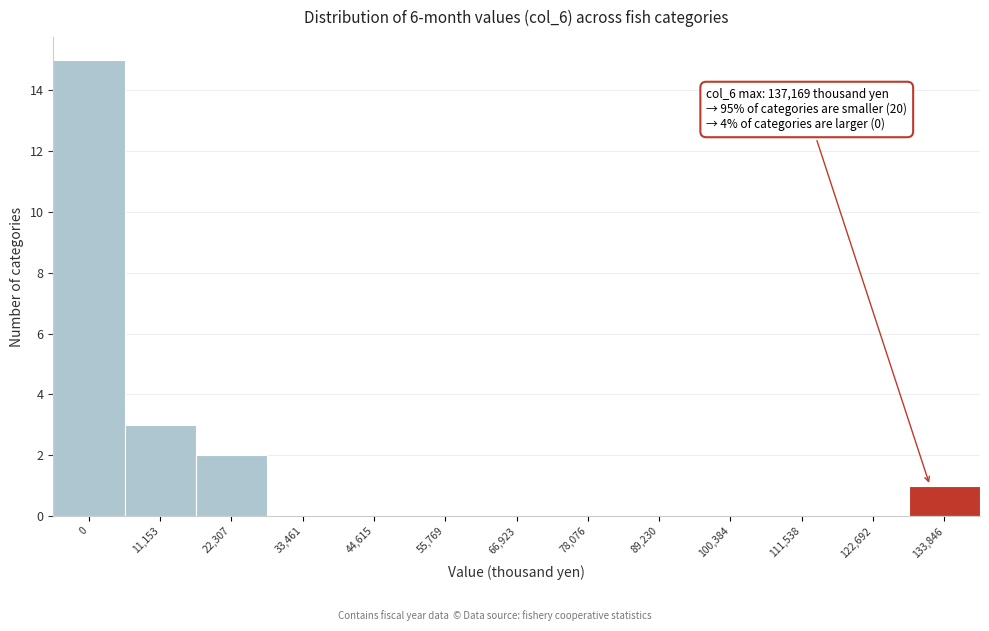

Reading left to right, list all the values displayed in this chart.

0=15	11,153=3	22,307=2	33,461=0	44,615=0	55,769=0	66,923=0	78,076=0	89,230=0	100,384=0	111,538=0	122,692=0	133,846=1